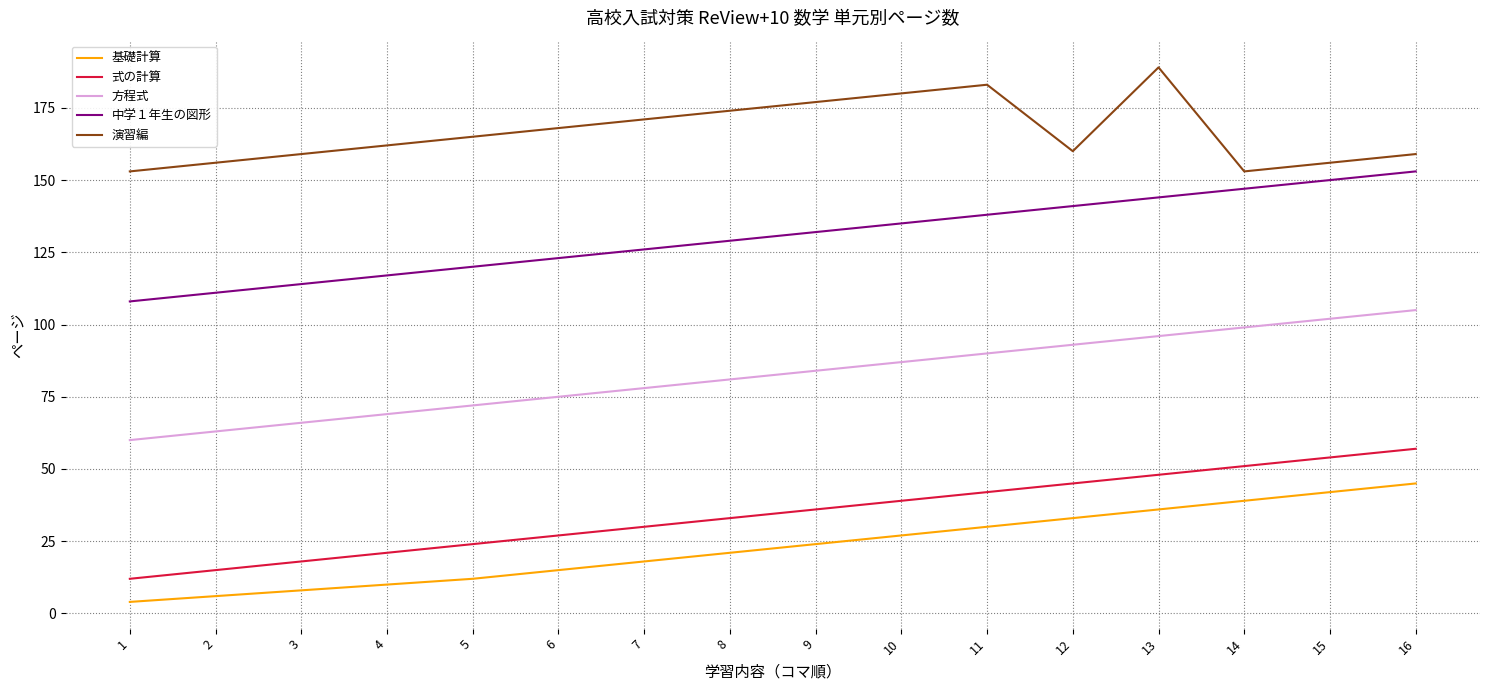

True or false: 基礎計算 and 式の計算 intersect in this chart.

False